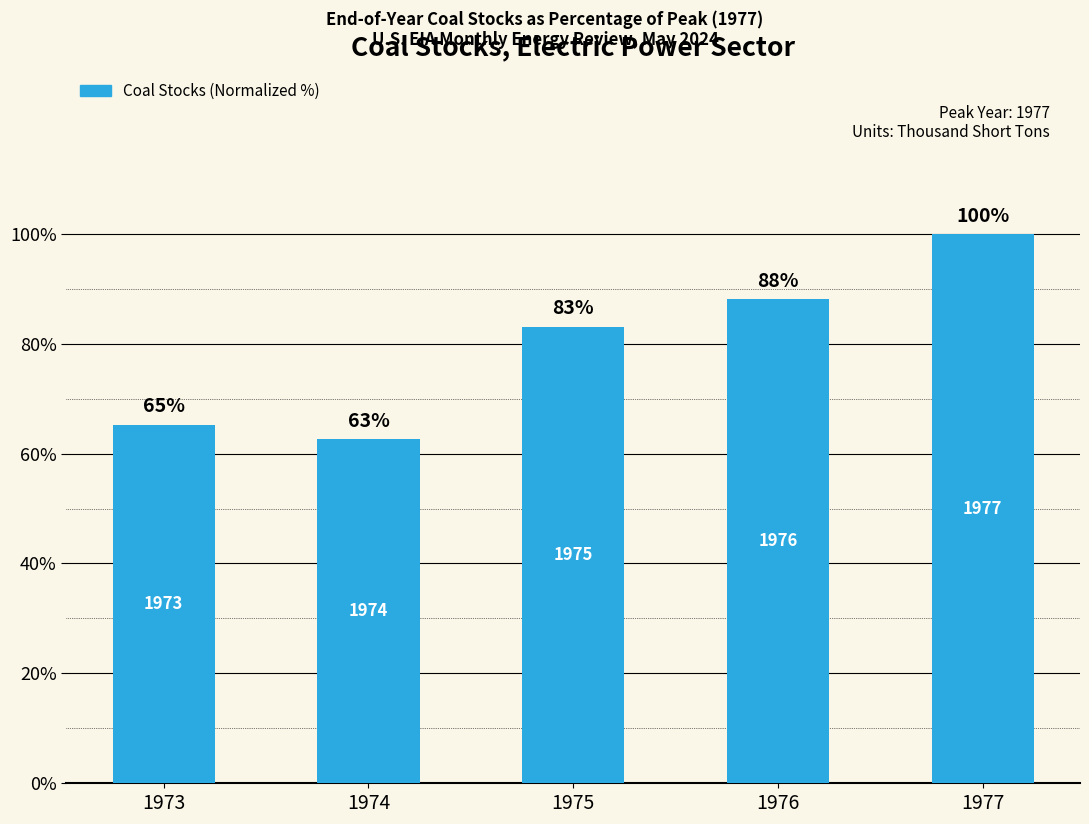

Between 1975 and 1974, which is larger?

1975